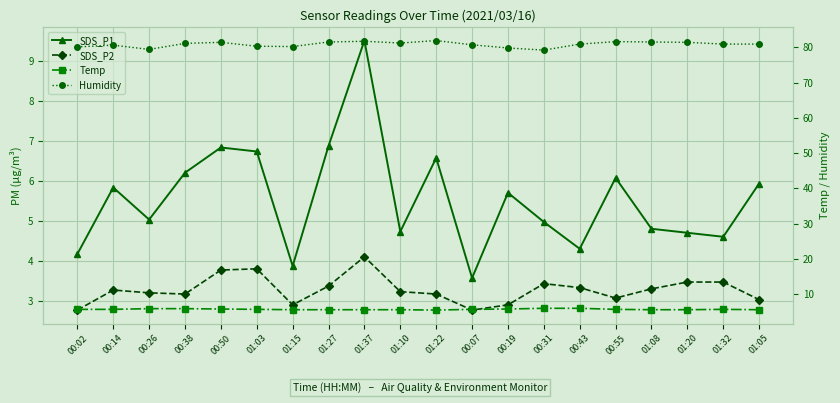

What is the maximum value shown in the chart?

81.9